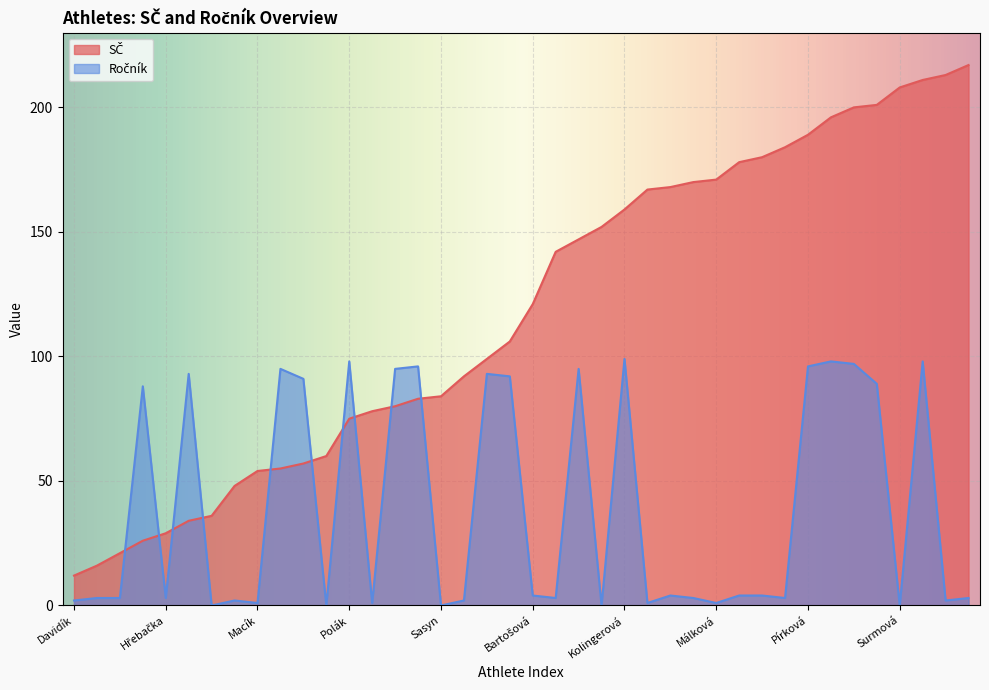

At which category does the chart reach its peak across all series?

Štoudková